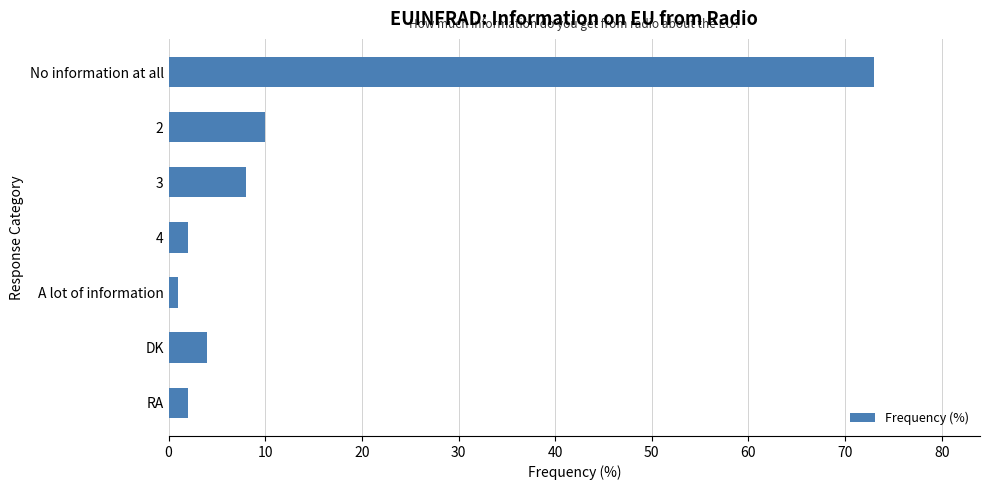

Does the chart contain stacked bars?

No